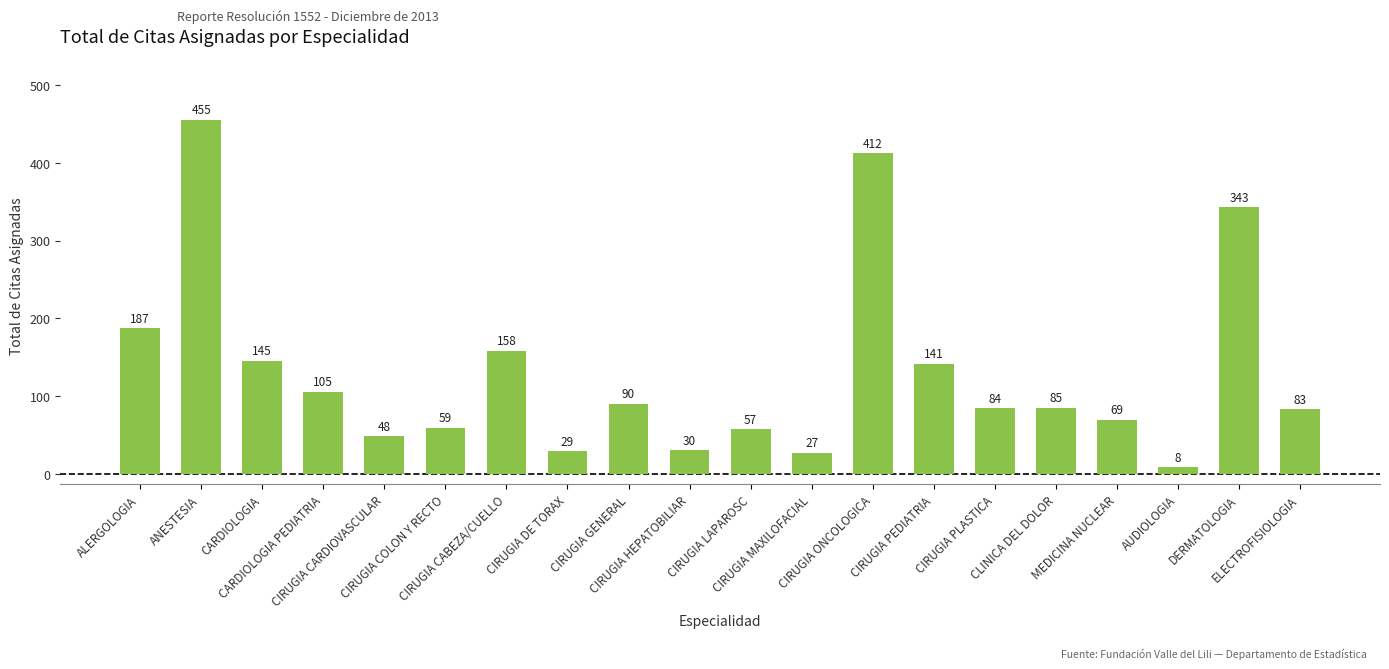

How many series are shown in this chart?

1